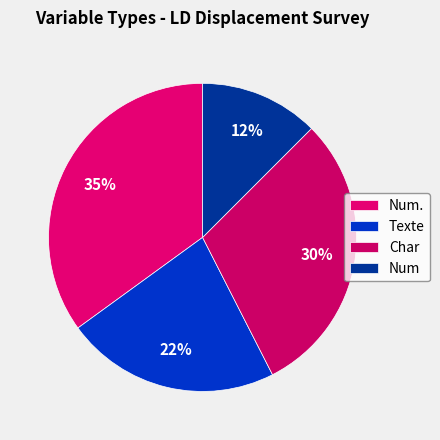

How many segments does this pie chart have?

4